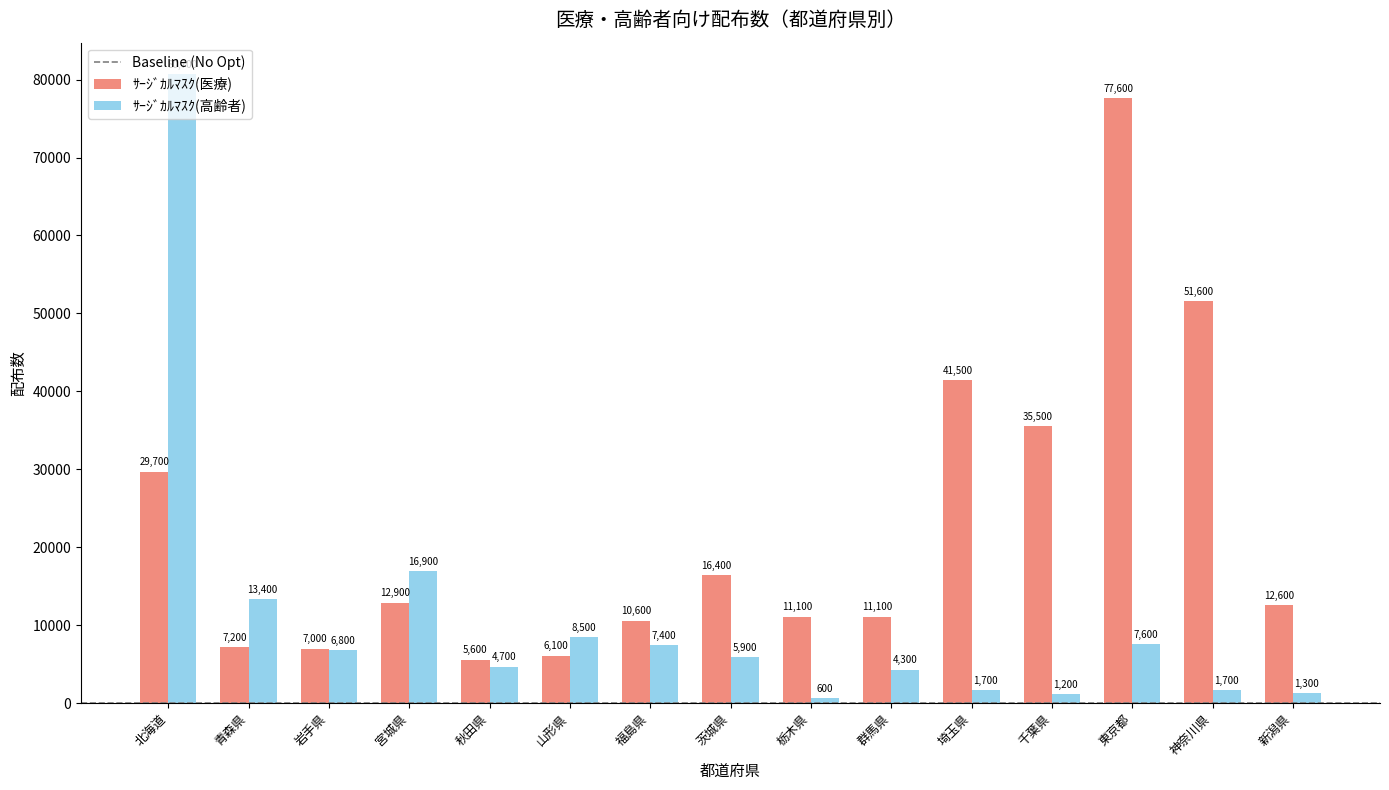

Which series has the largest total across all categories?

ｻｰｼﾞｶﾙﾏｽｸ(医療)